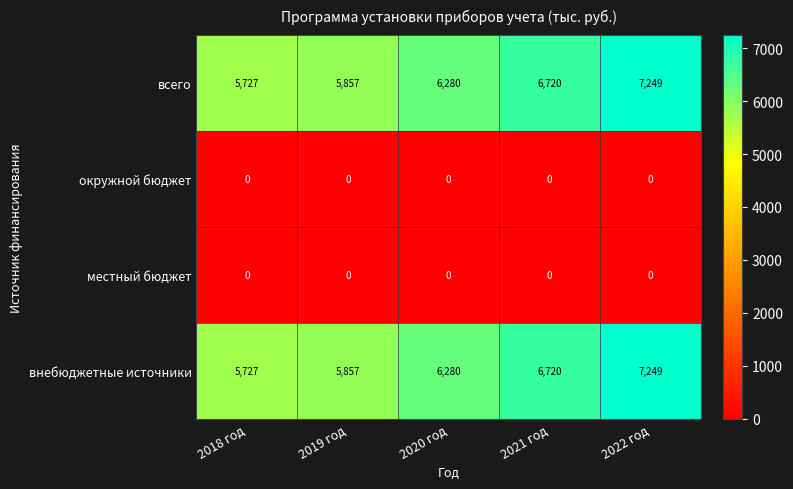

Is it true that всего equals 7249 at 2022 год?

True